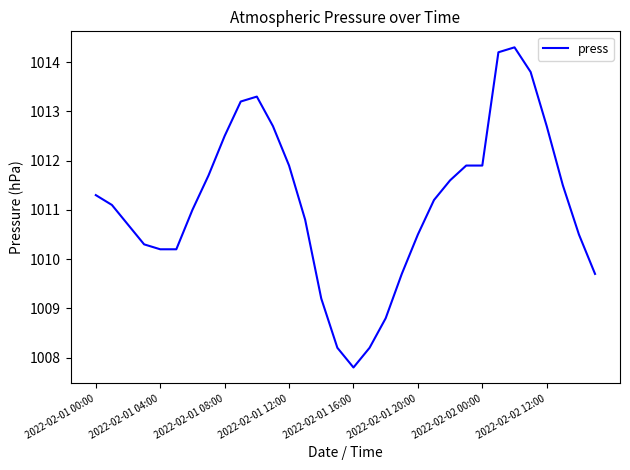

Is this an area chart (filled region under the line)?

No